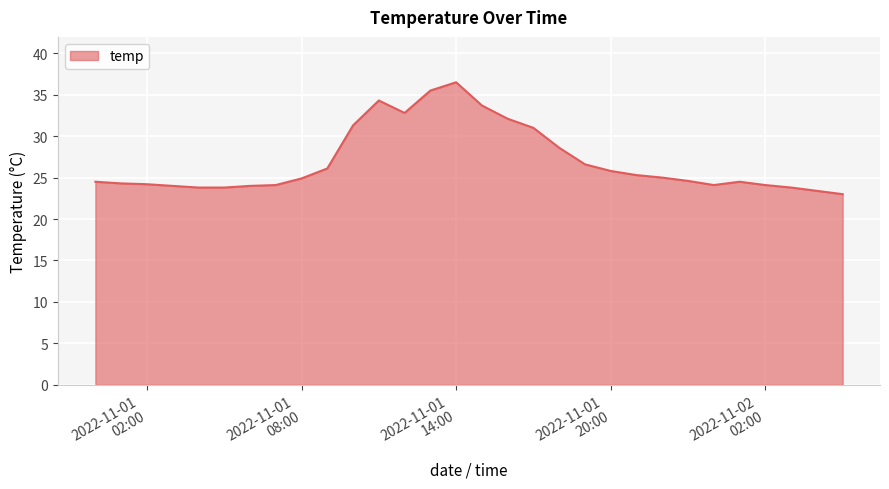

What is the minimum value shown in the chart?

23.0